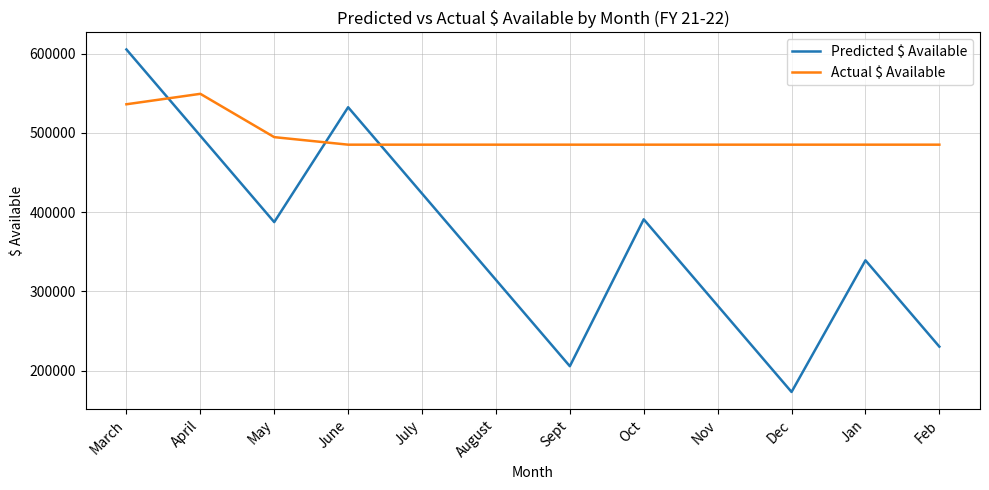

Which series has the largest total across all categories?

Actual $ Available